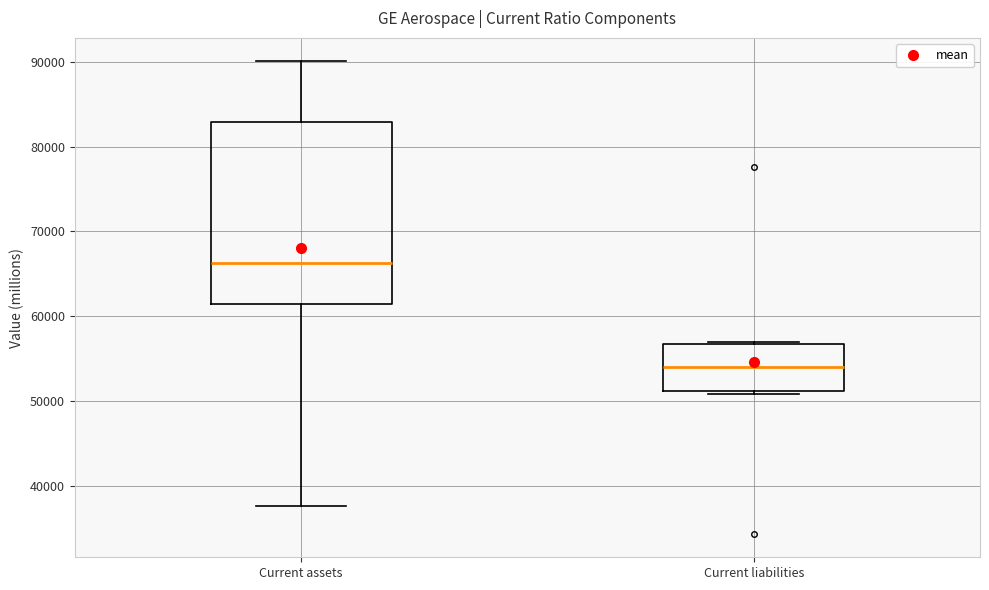

Reading left to right, read every box against the y-axis: the position of its median line, the range the box covers, and the ends of its whiskers. The values are not printed on the chart, so give them approximately, as read against the axis.

Current assets: median 66000, box 61000 to 83000, whiskers 38000 to 90000
Current liabilities: median 54000, box 51000 to 57000, whiskers 51000 to 57000